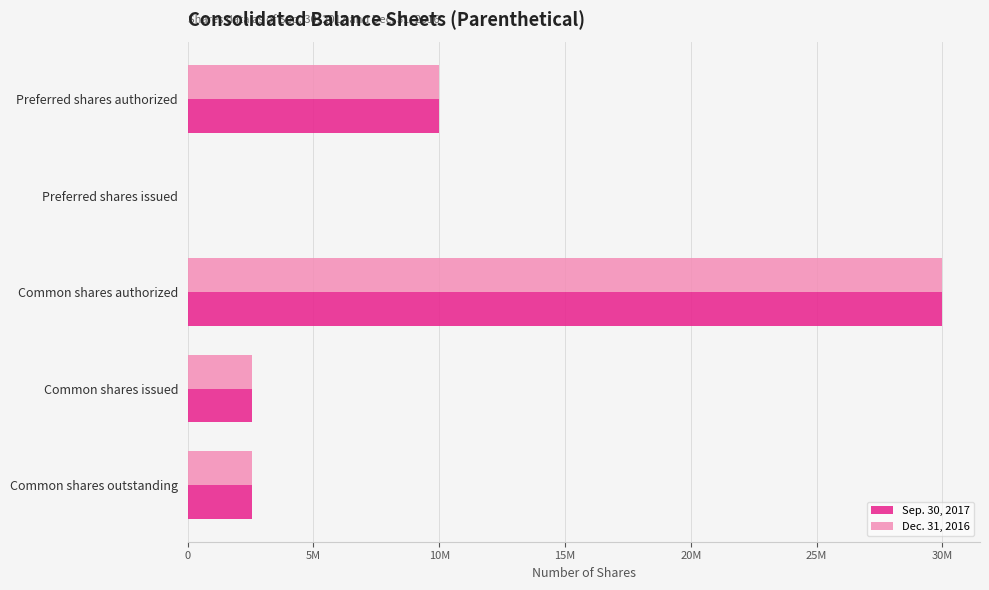

What are all the series names shown in the legend?

Sep. 30, 2017, Dec. 31, 2016